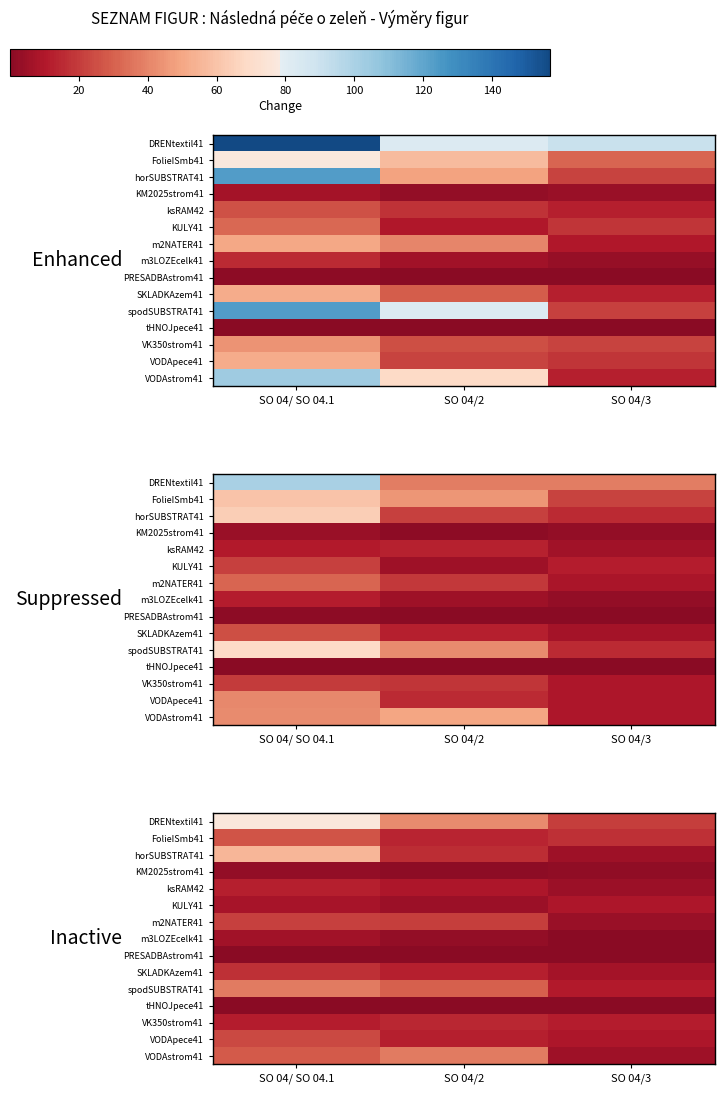

Which series has the largest total across all categories?

DRENtextil41